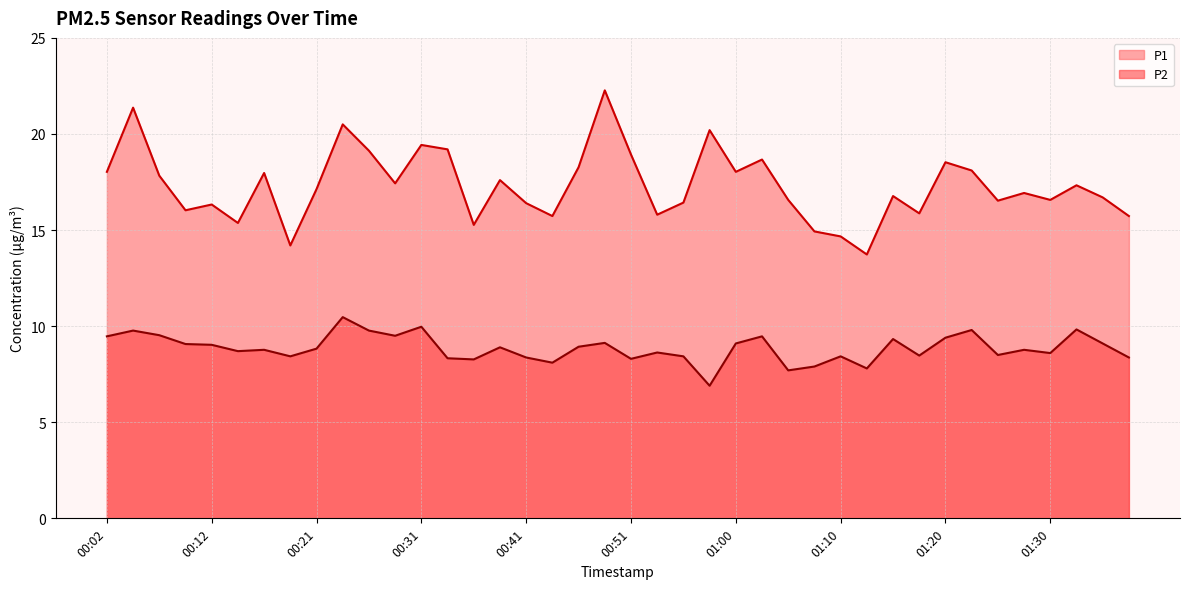

What is the sum of the P2 values at 00:07 and 01:13?

17.3